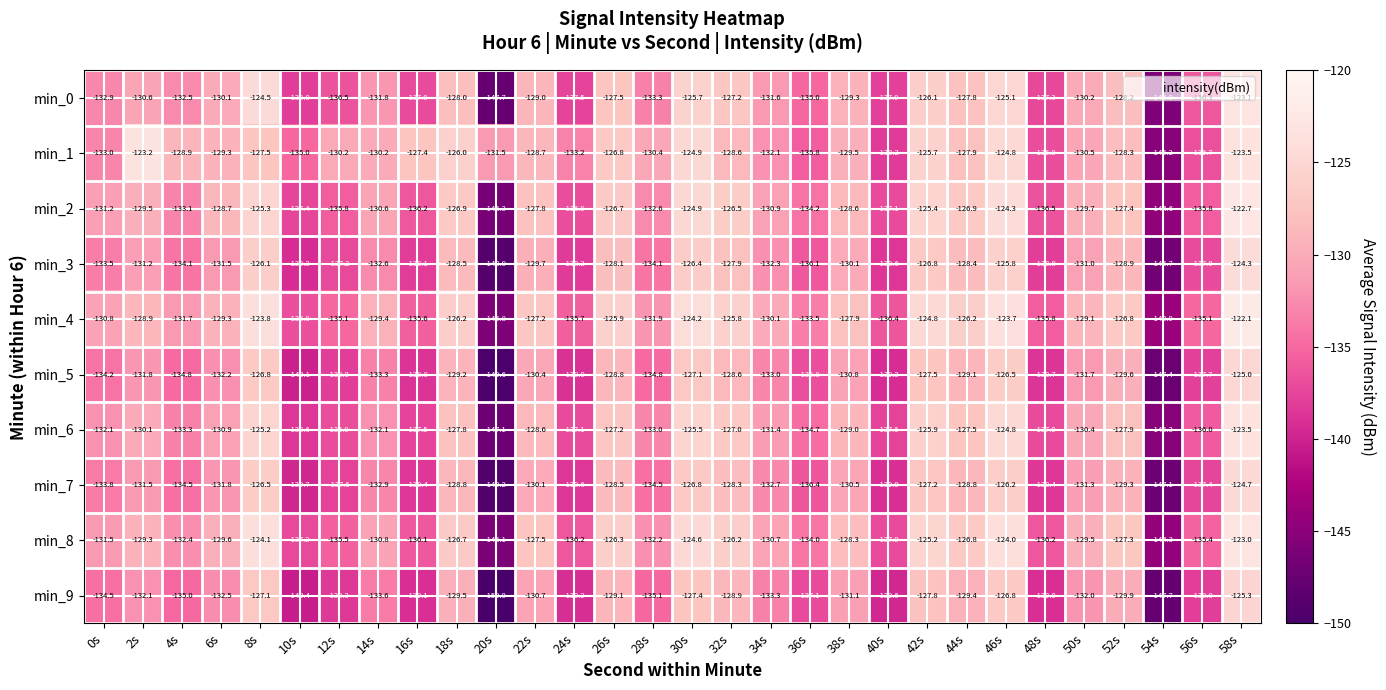

Read the min_6 value at 40s.

-137.6